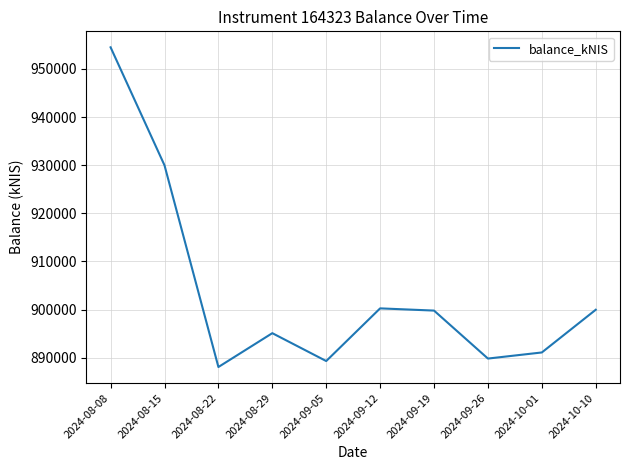

What is the average value?

903781.8